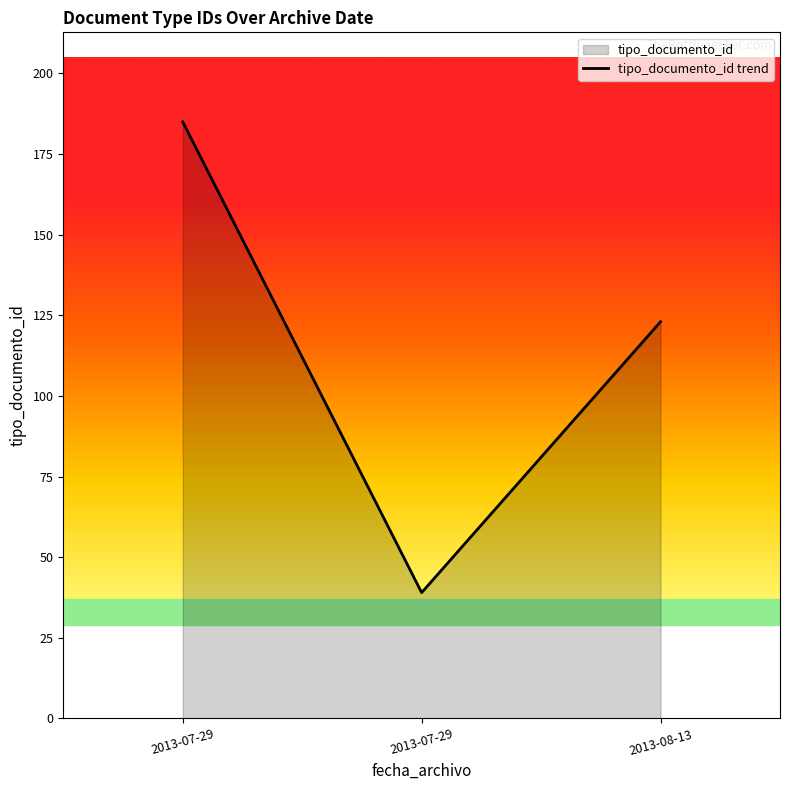

How many lines are shown in the chart?

1